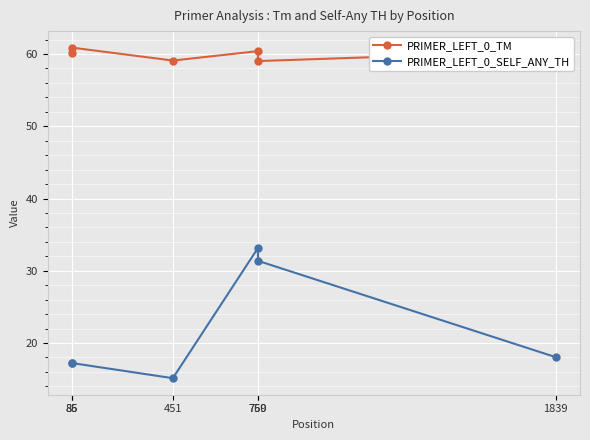

What is the value of the PRIMER_LEFT_0_SELF_ANY_TH point at the 1st from the left?

17.2